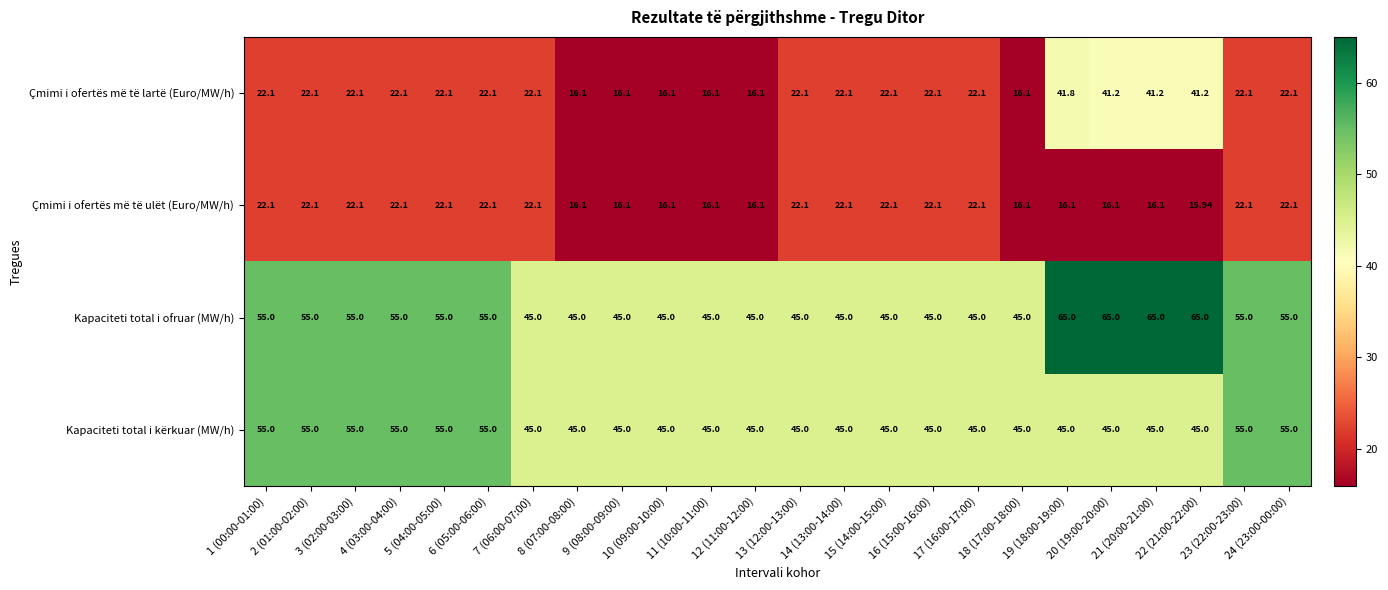

Which series has the largest total across all categories?

Kapaciteti total i ofruar (MW/h)